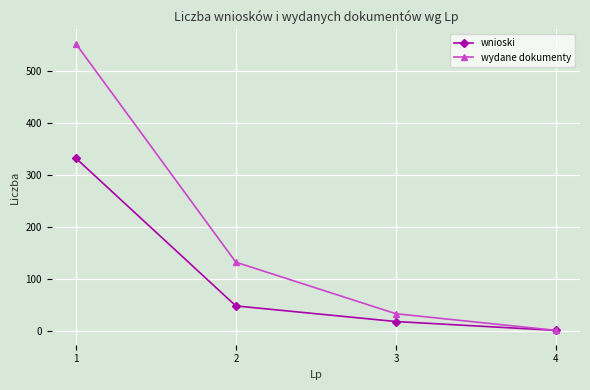

At which label is wydane dokumenty closest to 276?

2